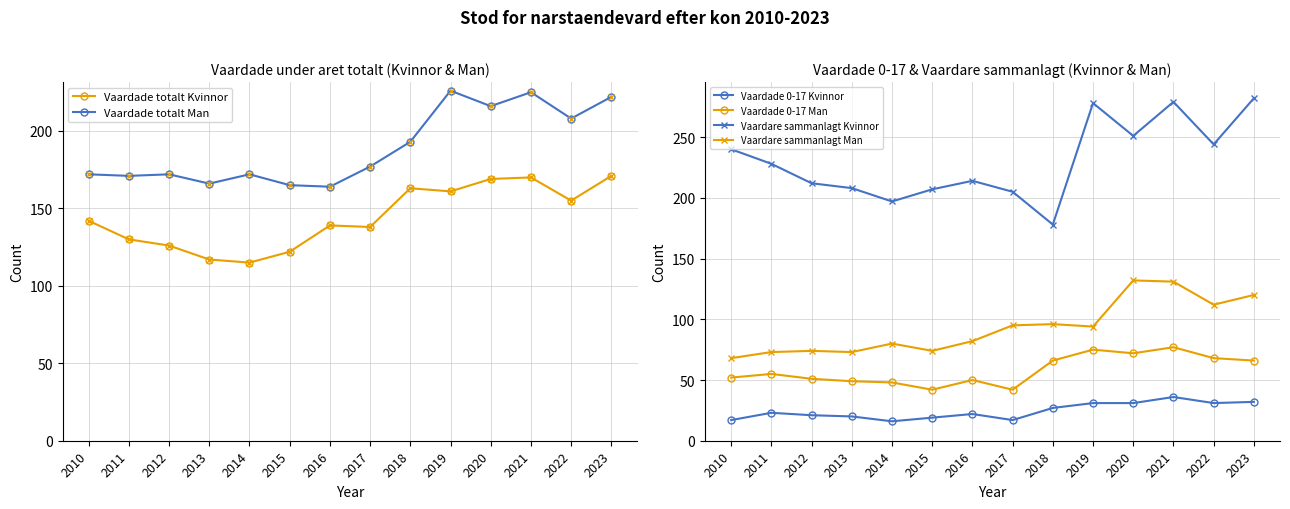

Which series has the largest total across all categories?

Vaardare sammanlagt Kvinnor